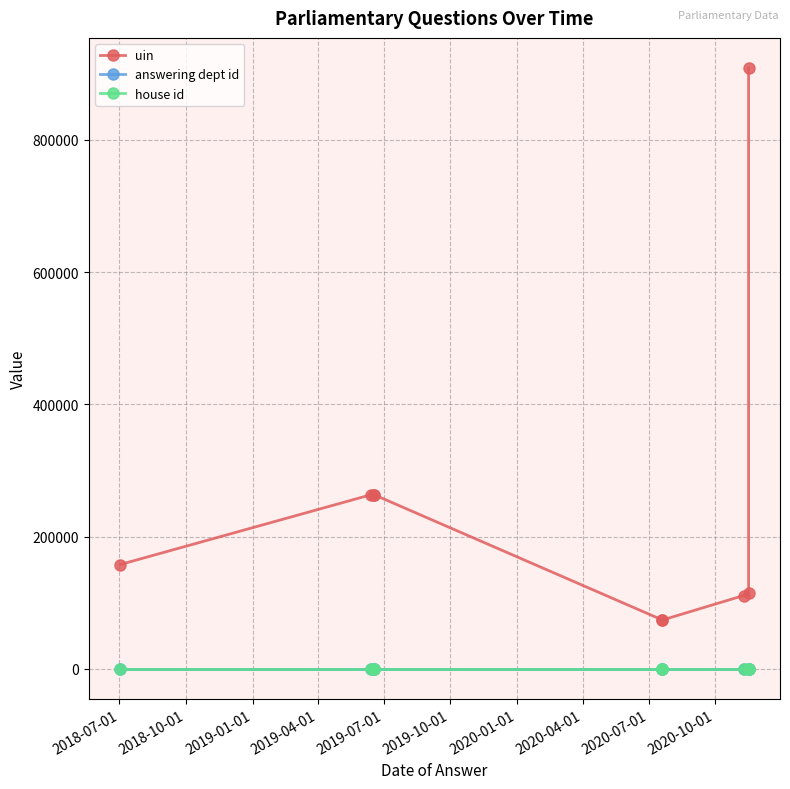

The value of answering dept id at 2020-01-01 is 7. True or false?

True